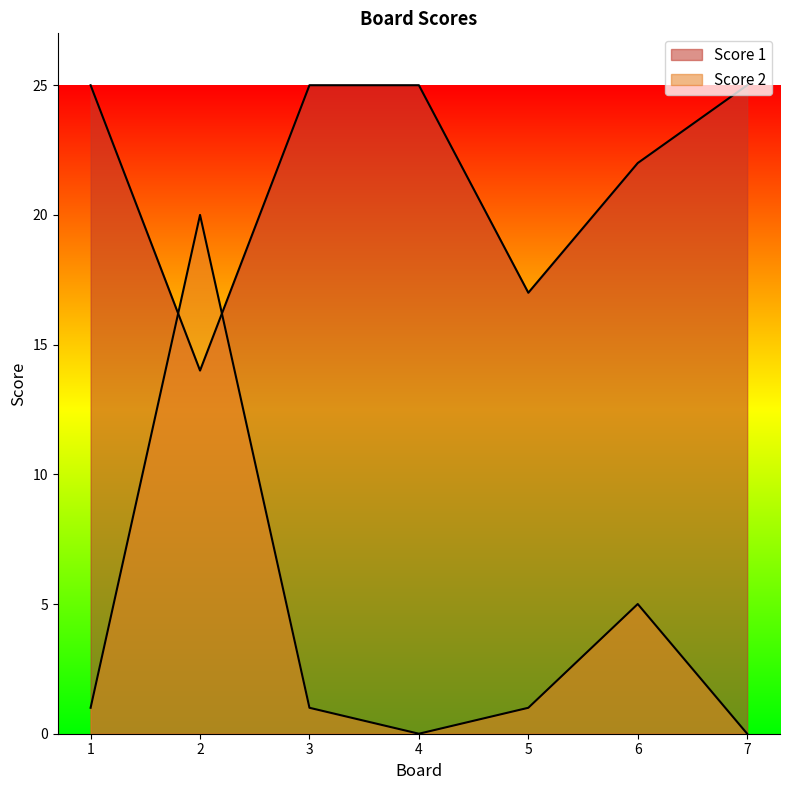

How many lines are shown in the chart?

2